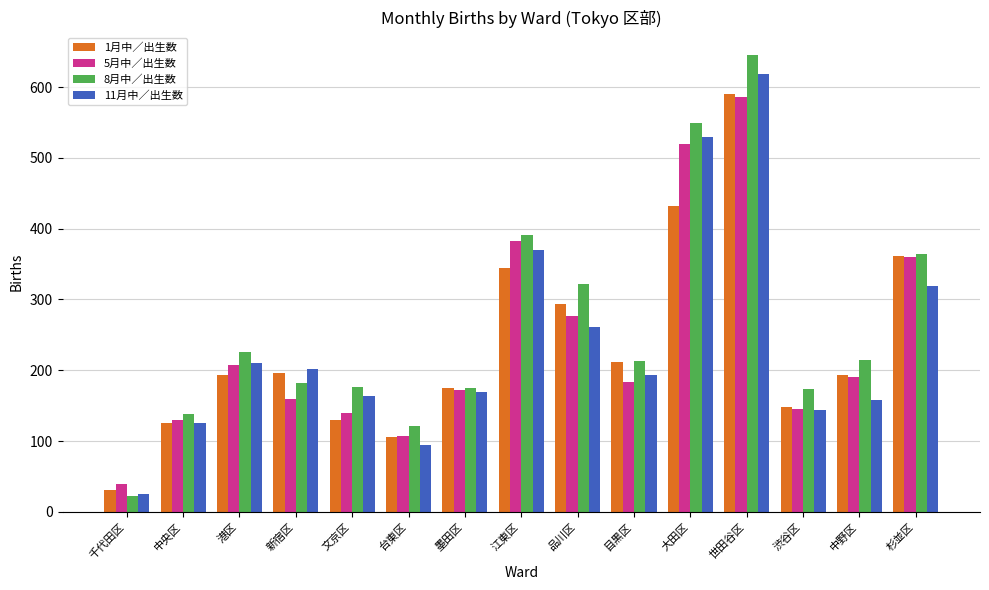

What is the difference between the 1月中／出生数 values at 千代田区 and 台東区?

75